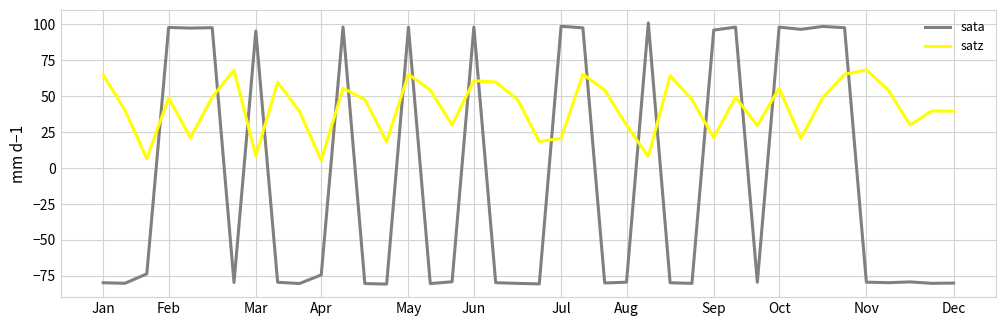

Rank the series by their average value, from lowest to highest.

sata, satz